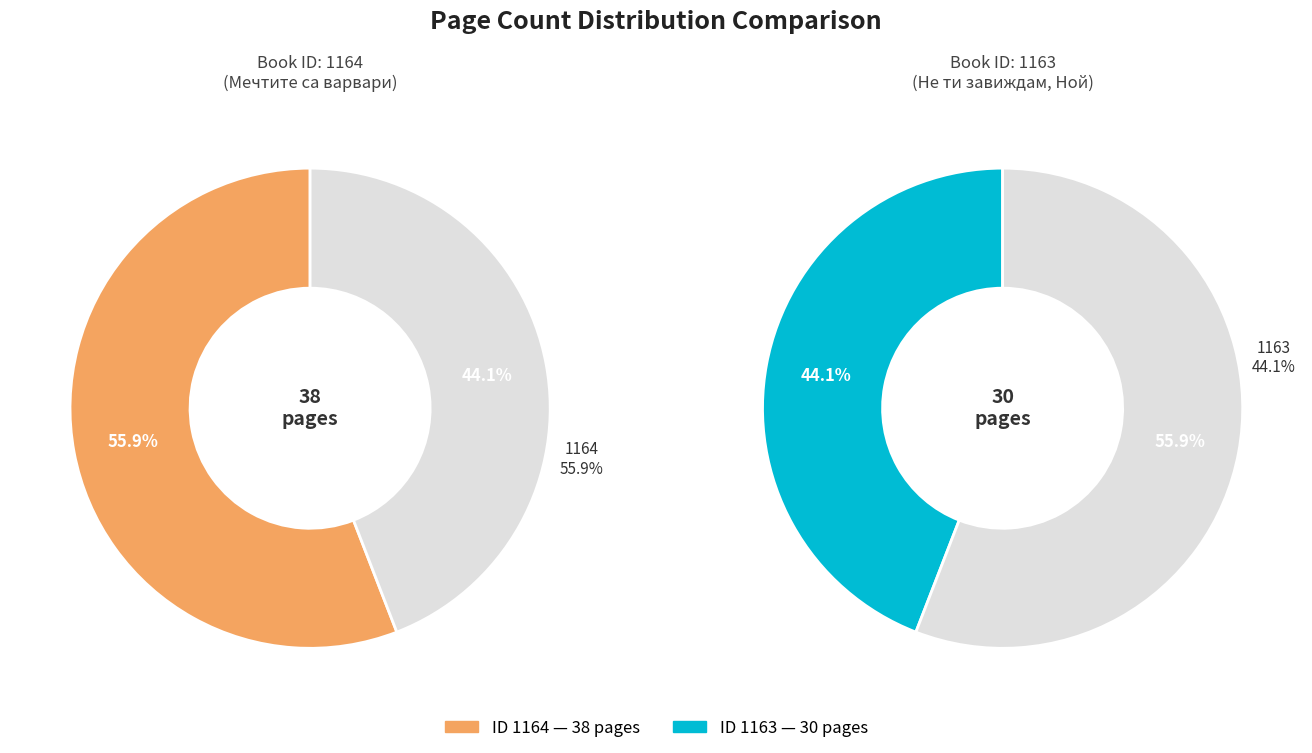

What percentage is the 1164 slice, to the nearest percent?

56%